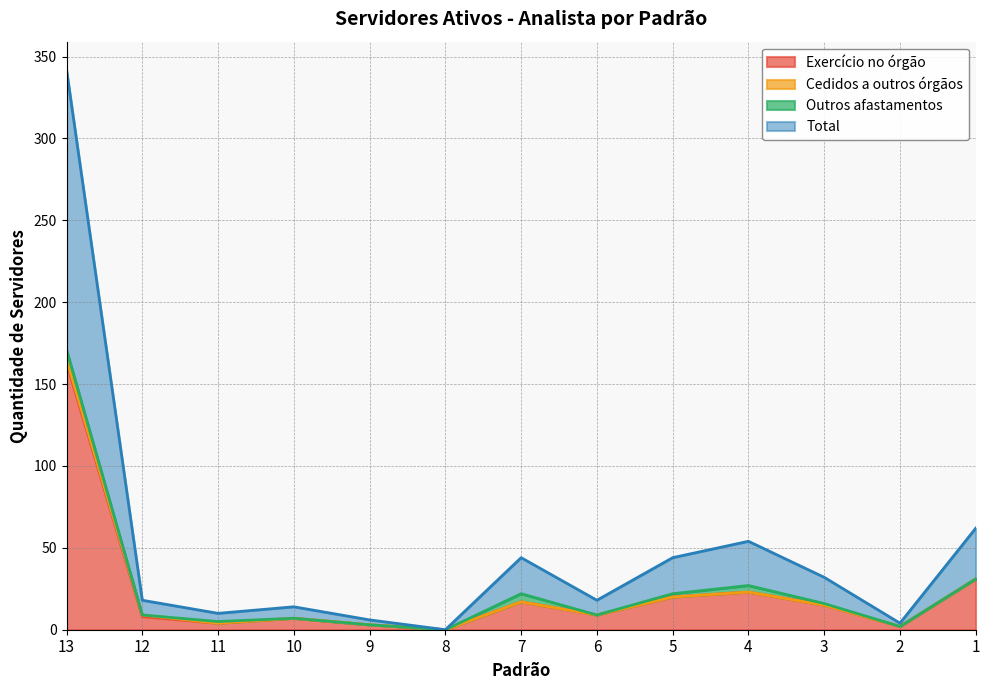

True or false: Total and Exercício no órgão intersect in this chart.

False